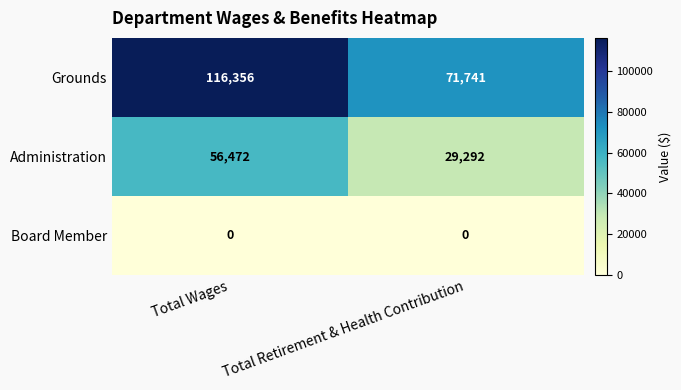

How many data points does each series have?

2